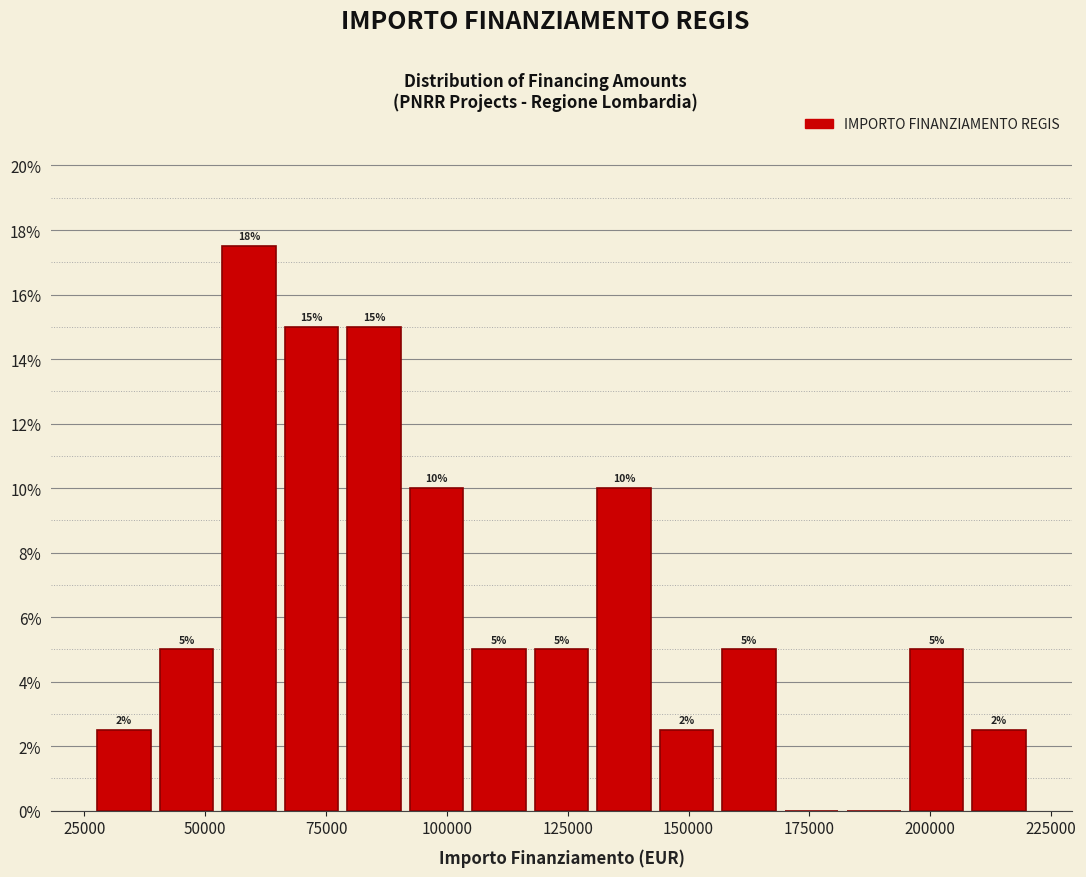

Around what value on the x-axis is the tallest bar? Give the approximate position of its centre, as read against the axis.

60000